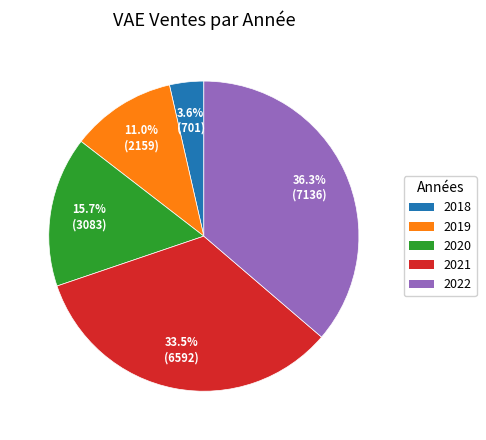

To the nearest percent, what is the difference between the 2019 and 2018 slice percentages?

7%